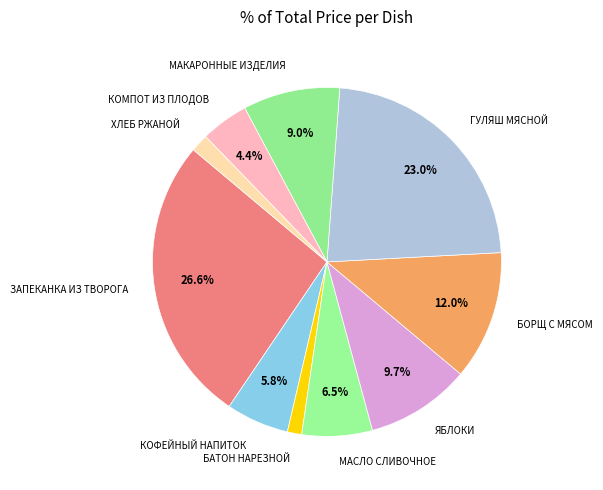

To the nearest percent, what is the difference between the largest and smallest slice percentages?

25%